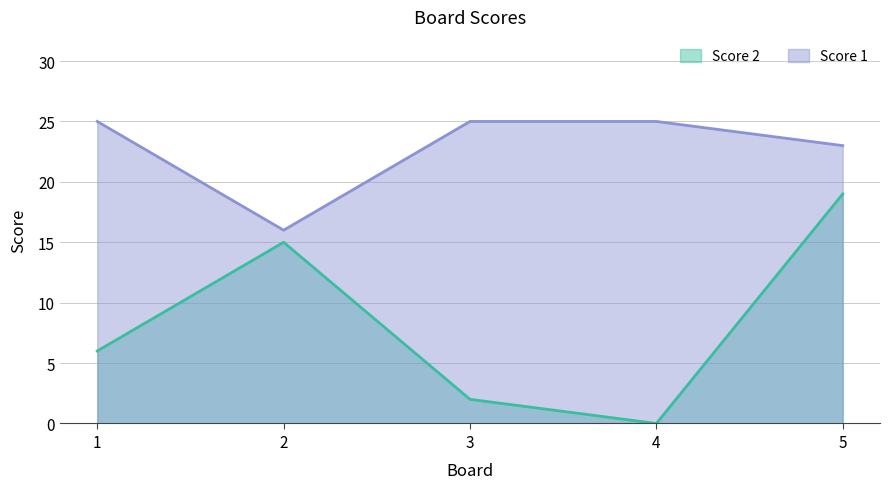

At which category is the sum across all series the highest?

5